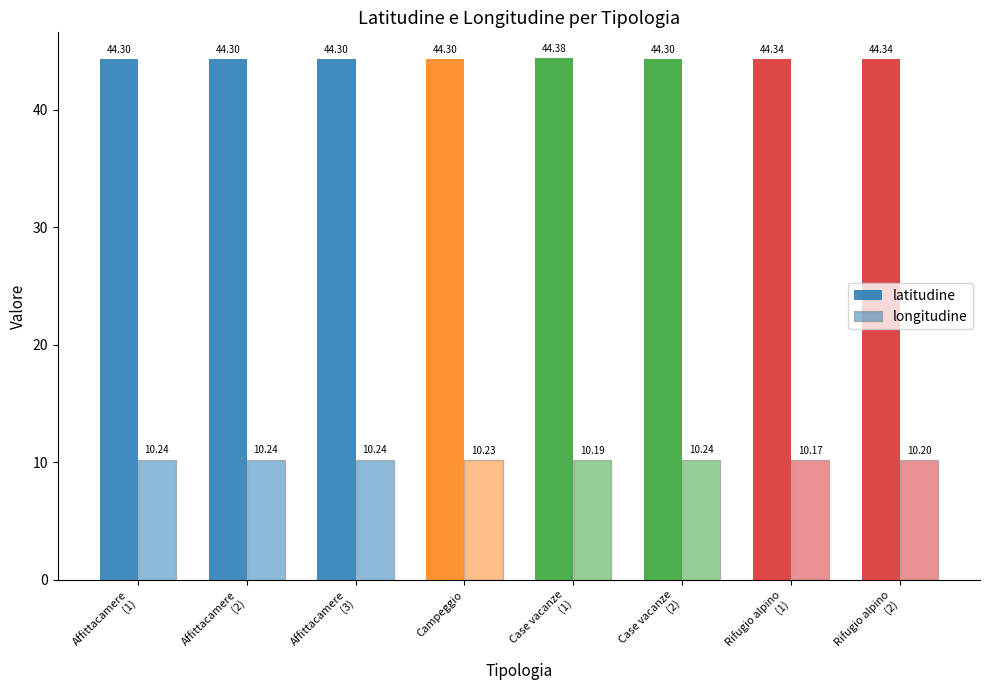

What is the value of the latitudine bar at the 8th from the left?

44.3